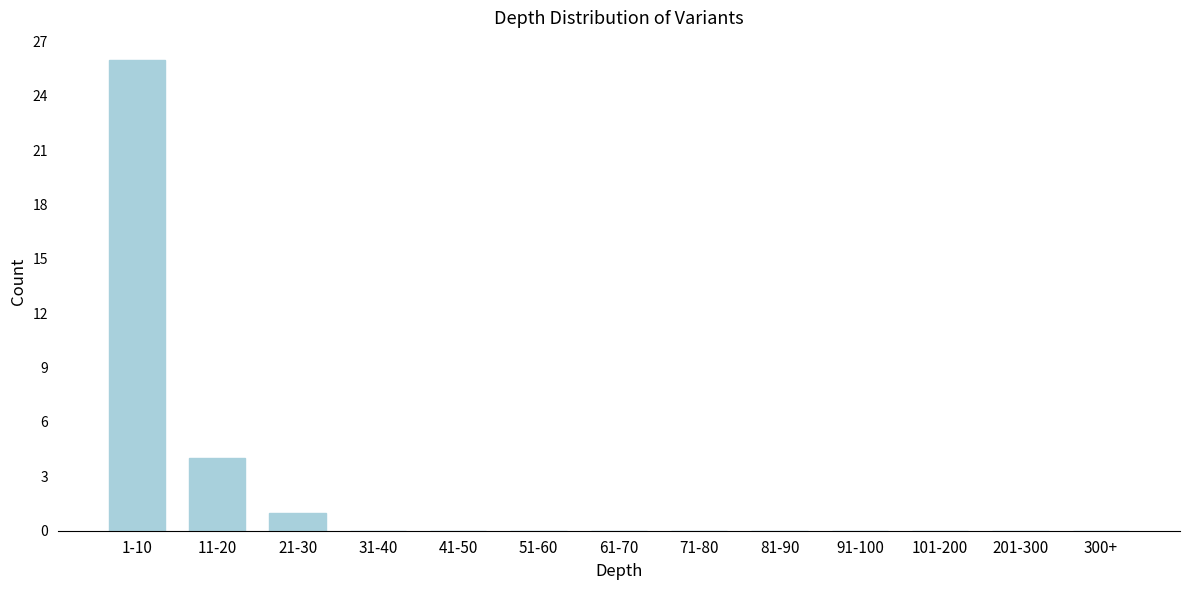

Reading left to right, what are all the values shown in this chart?

1-10=26	11-20=4	21-30=1	31-40=0	41-50=0	51-60=0	61-70=0	71-80=0	81-90=0	91-100=0	101-200=0	201-300=0	300+=0